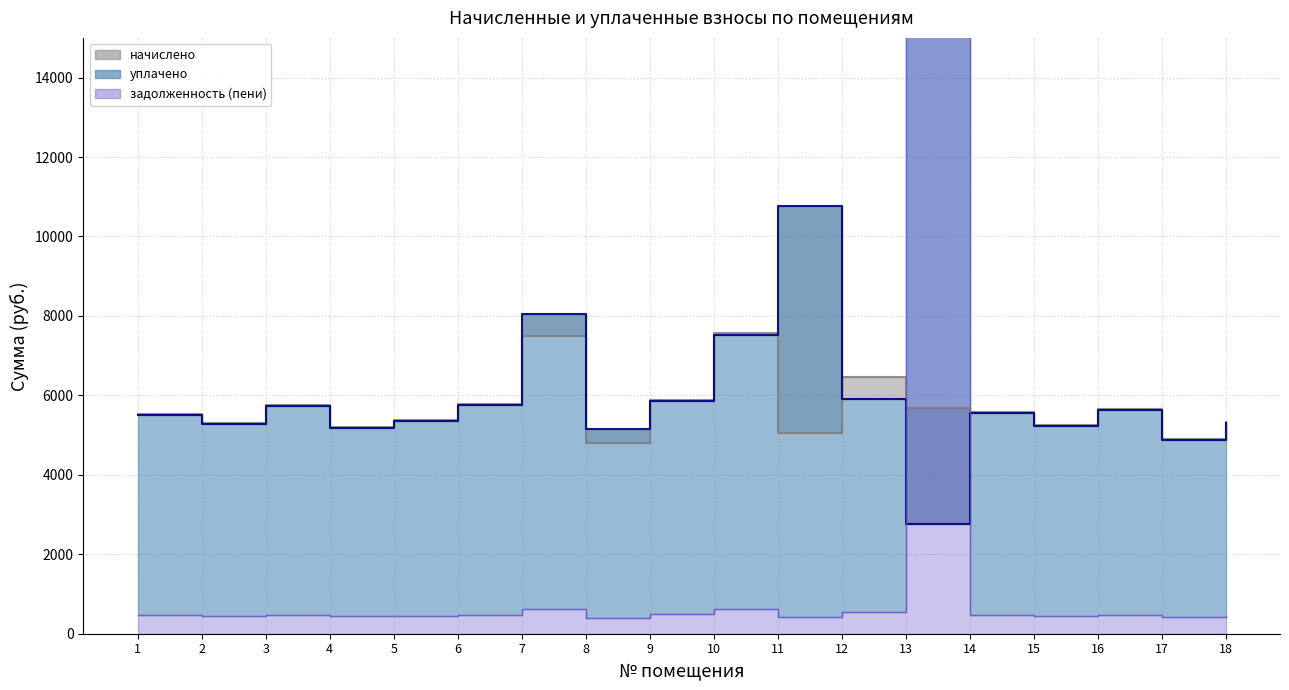

What is the value of the начислено point at the 2nd from the left?

5295.5